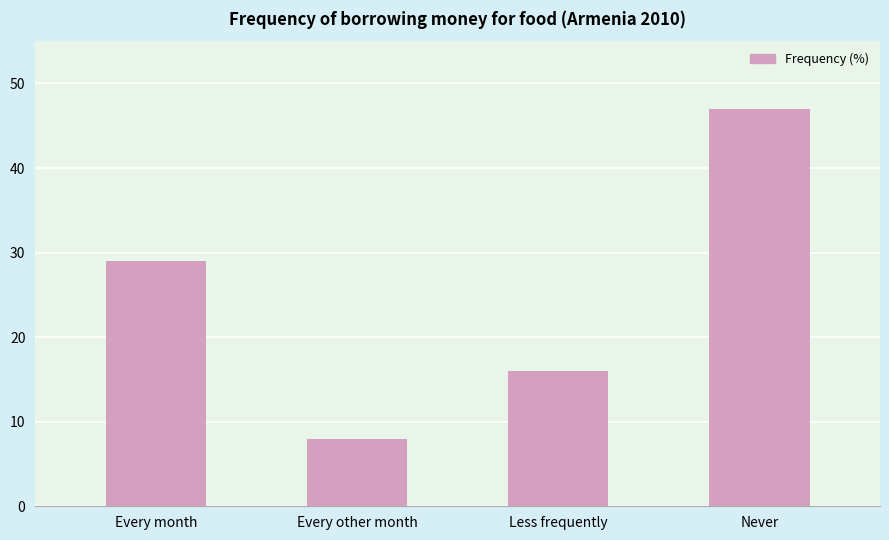

Rank the categories by value from lowest to highest.

Every other month, Less frequently, Every month, Never